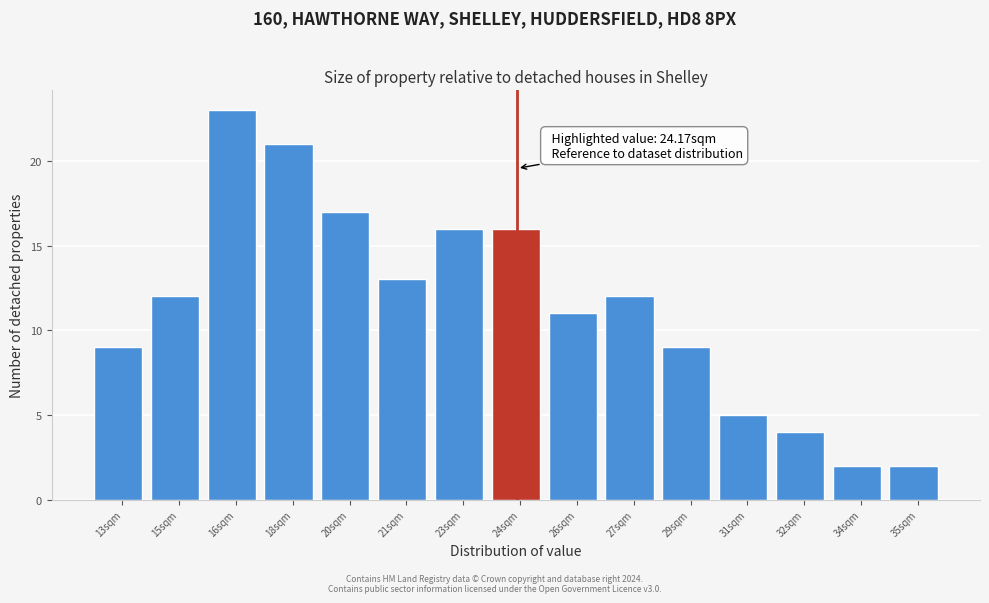

Reading right to left, what are all the values shown in this chart?

35sqm=2	34sqm=2	32sqm=4	31sqm=5	29sqm=9	27sqm=12	26sqm=11	24sqm=16	23sqm=16	21sqm=13	20sqm=17	18sqm=21	16sqm=23	15sqm=12	13sqm=9